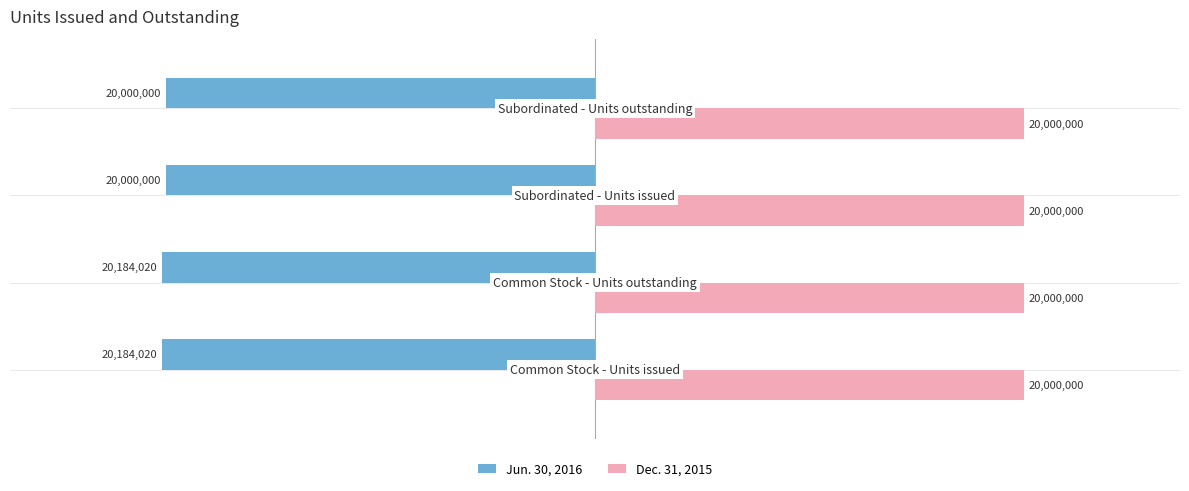

Which series has the largest total across all categories?

Dec. 31, 2015